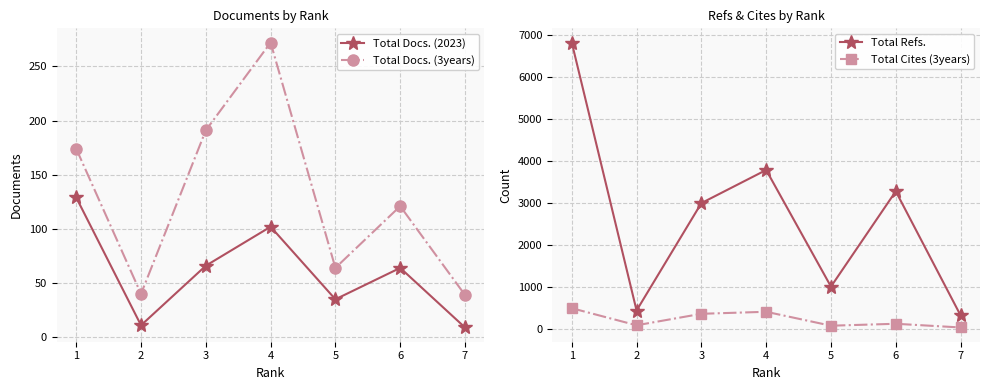

What is the difference between the highest and lowest values at 1?

6680